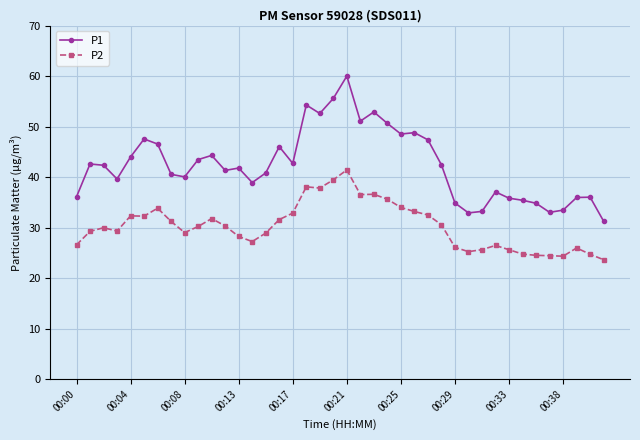

True or false: P2 and P1 cross at least once.

False